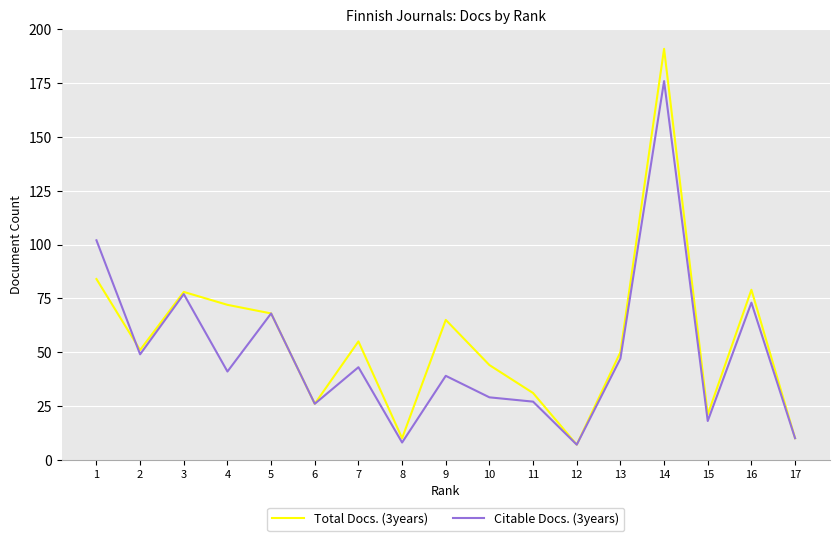

Reading left to right, extract all data points from this chart.

Total Docs. (3years): 84	51	78	72	68	26	55	10	65	44	31	7	50	191	21	79	10
Citable Docs. (3years): 102	49	77	41	68	26	43	8	39	29	27	7	47	176	18	73	10